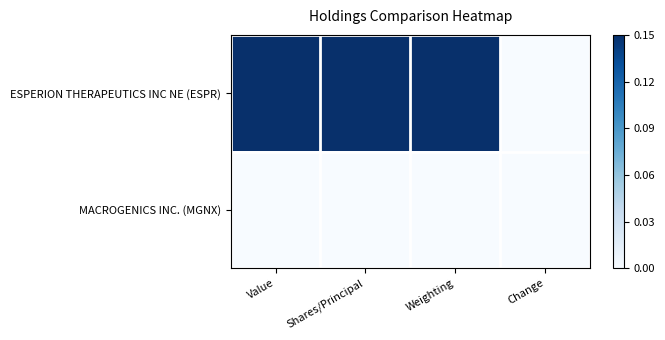

At which category is the sum across all series the highest?

Value